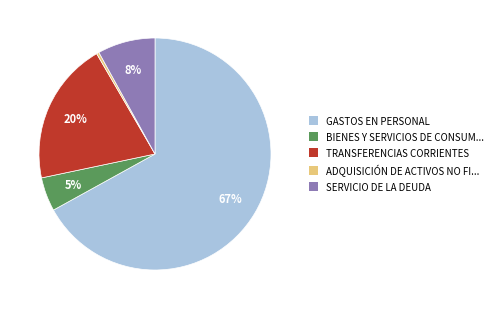

Is there a majority slice in this chart?

Yes